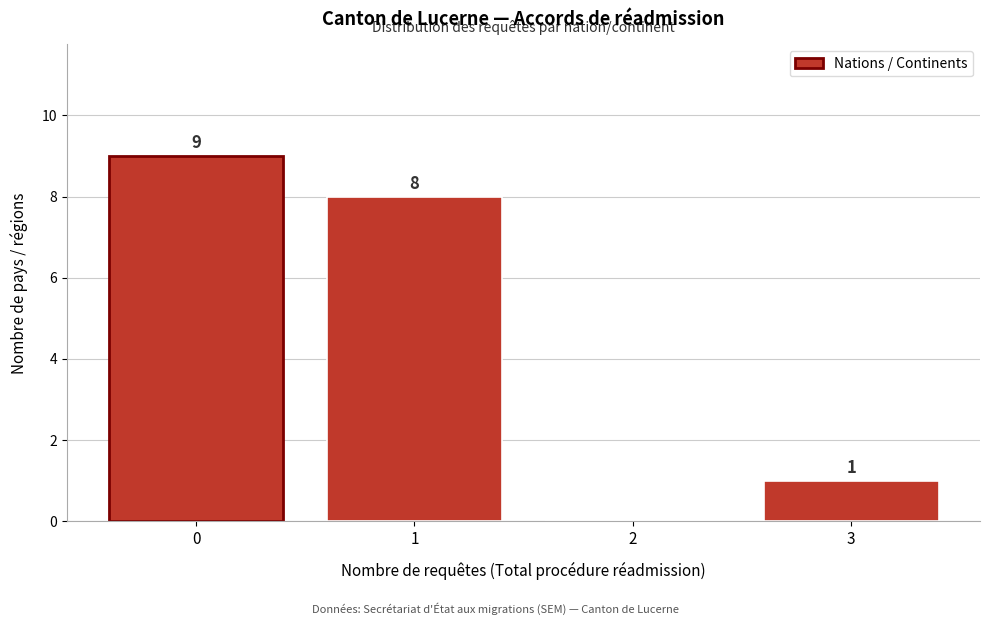

Which range on the x-axis has the tallest bar?

-0.5 to 0.5